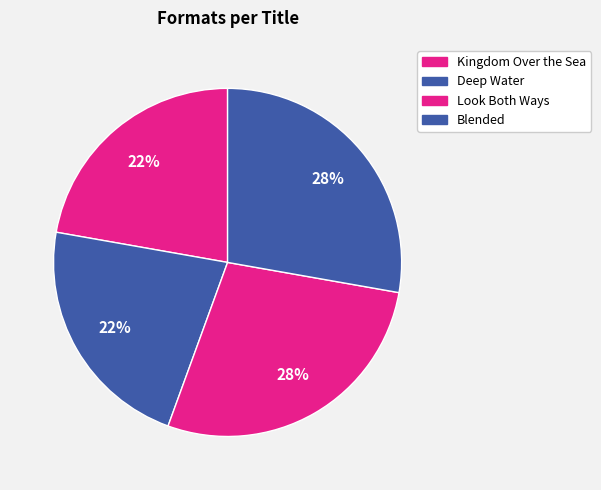

Is there a majority slice in this chart?

No